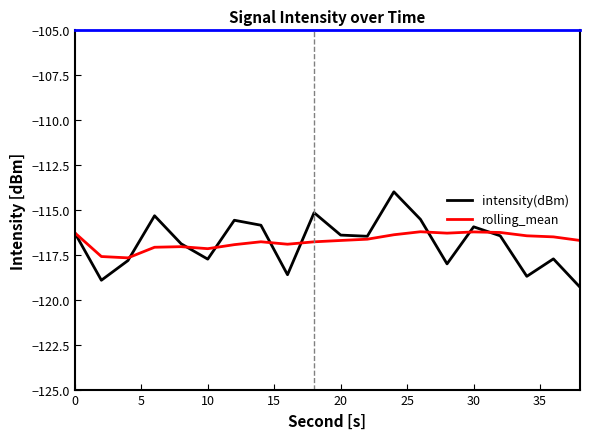

Rank the series by their maximum value, from highest to lowest.

intensity(dBm), rolling_mean